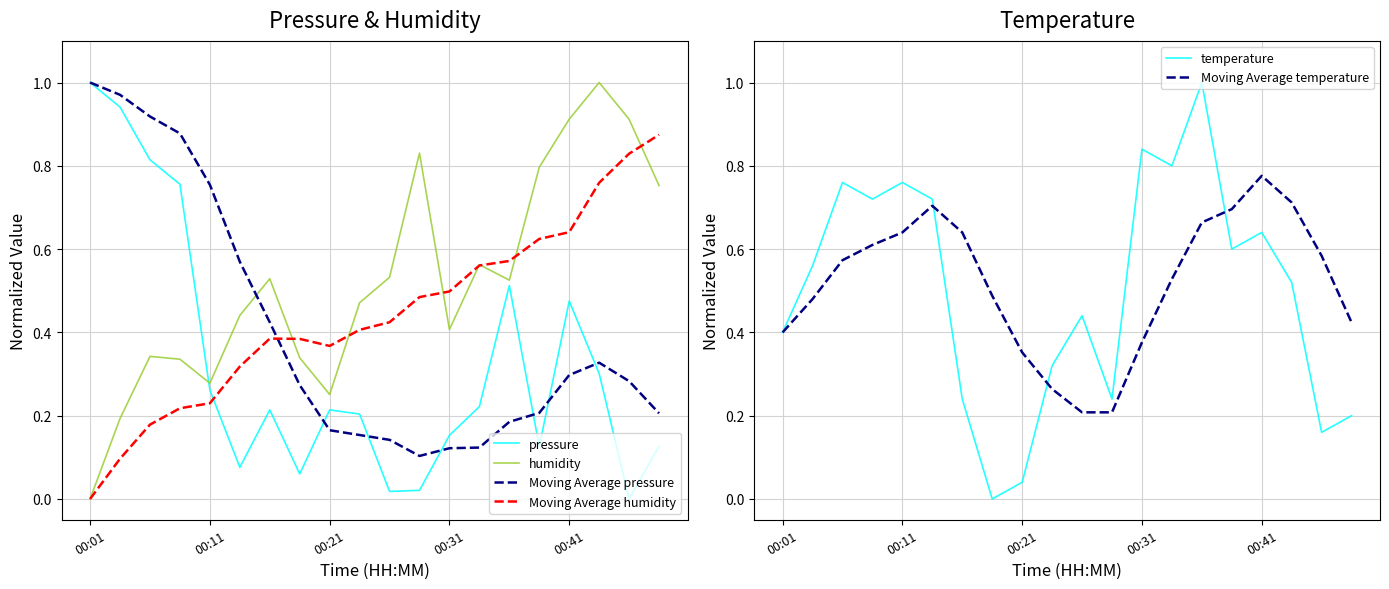

Is the value of pressure at 00:41 greater than the value of Moving Average humidity at 00:21?

Yes